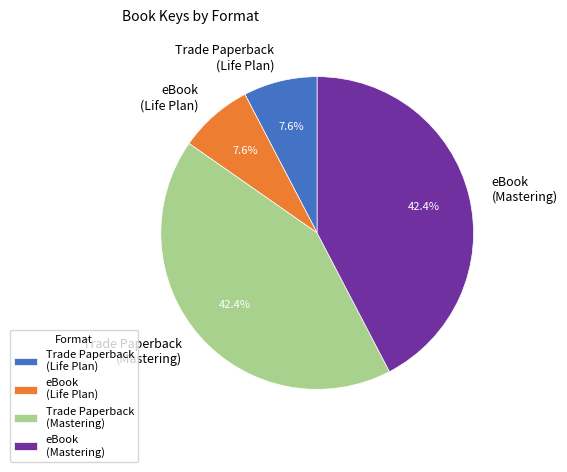

To the nearest percent, what is the average slice percentage?

25%